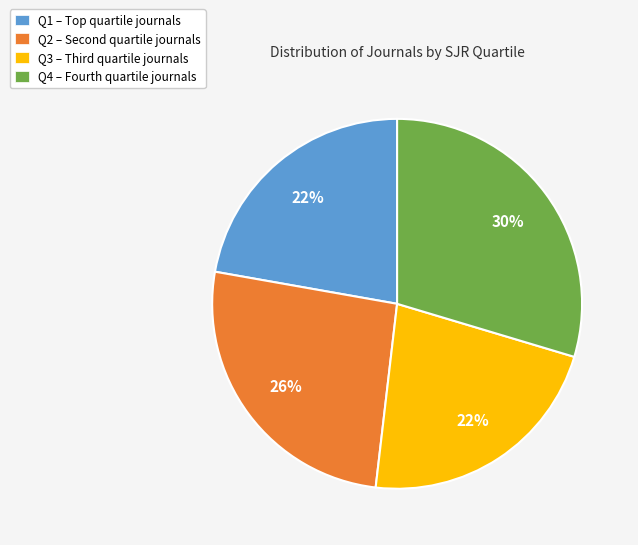

What is the largest slice in the pie chart?

Q4